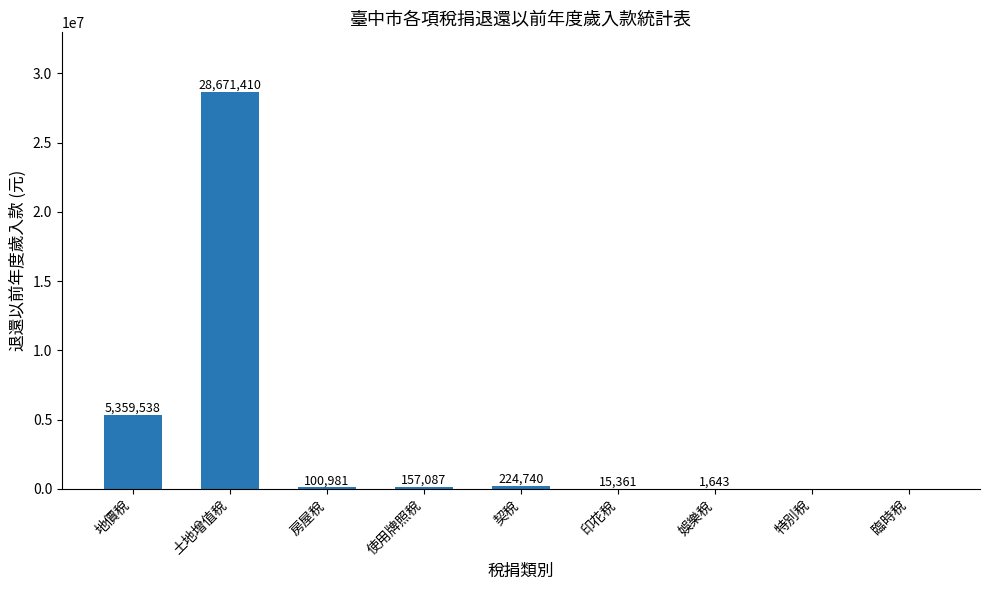

Are the bars grouped side by side (vs. stacked)?

No